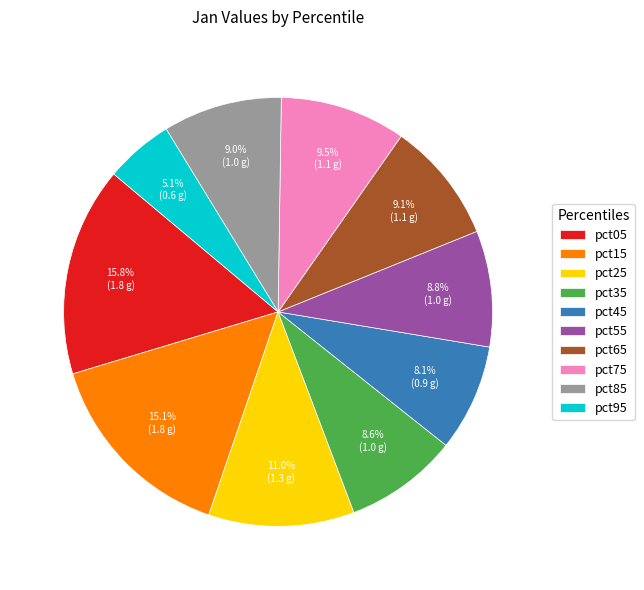

What percentage is NOT represented by pct85?

91.0%